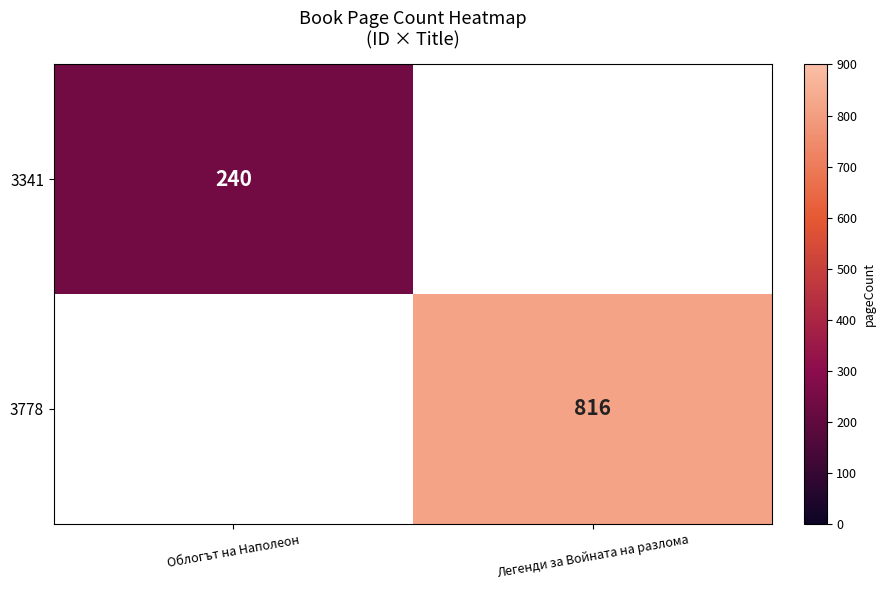

True or false: 3778 has a value of 816 at Легенди за Войната на разлома.

True